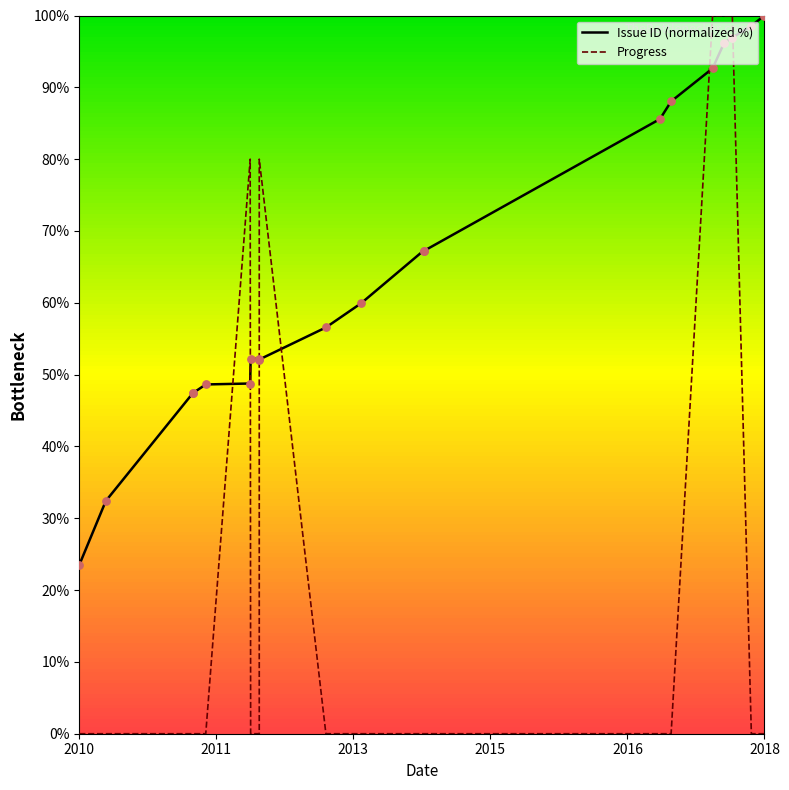

What is the total value across all series at 2010?

23.5